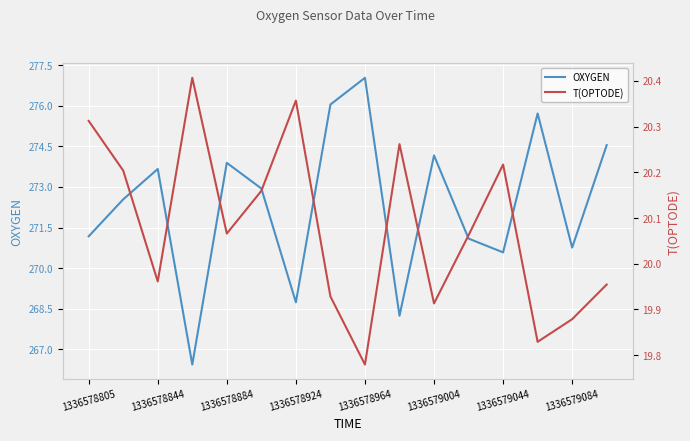

What is the sum of all OXYGEN values?

4357.6